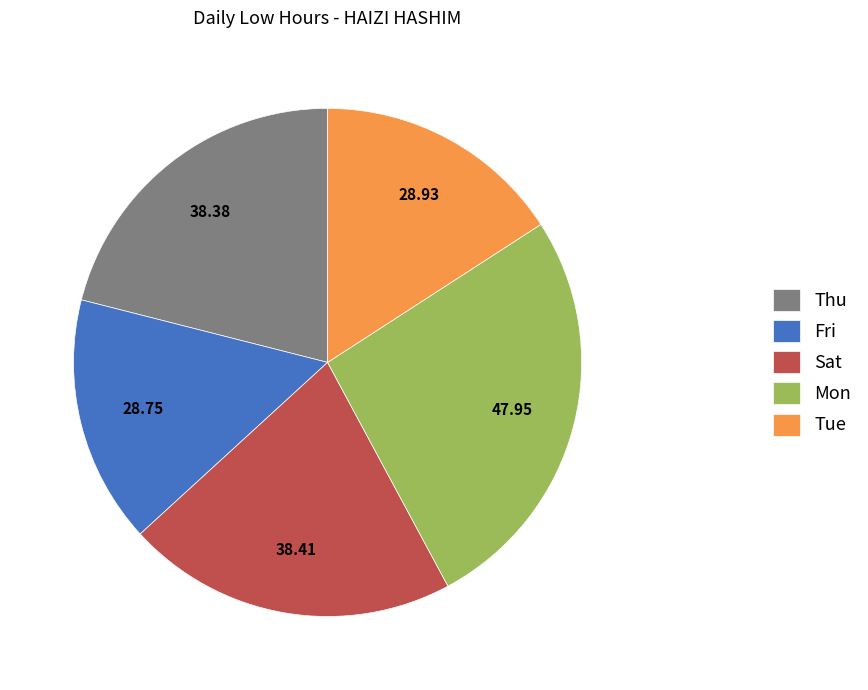

Does Tue account for over 50% of the chart?

No